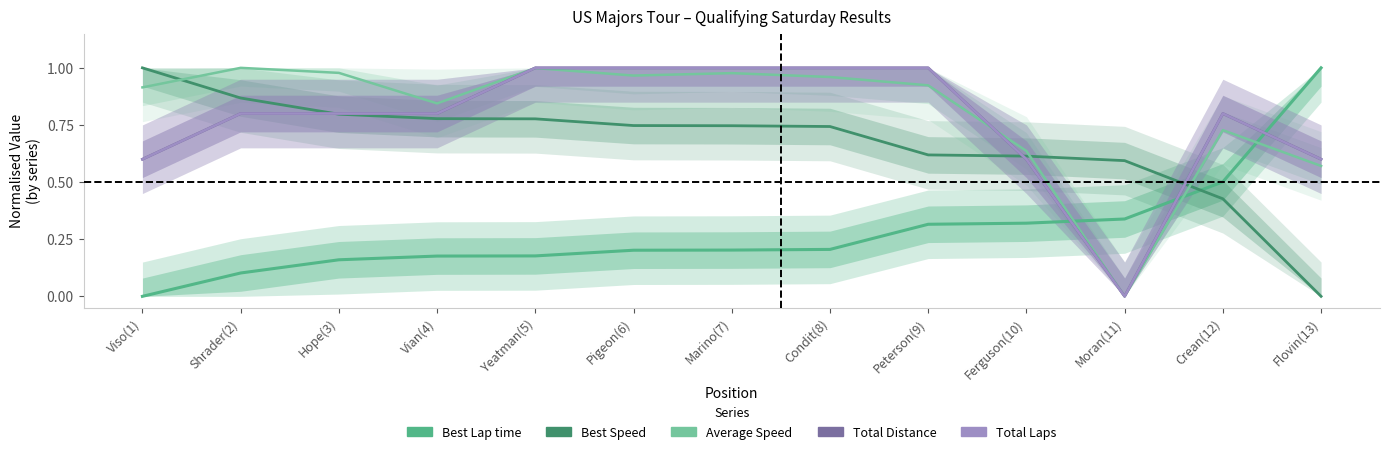

What is the average value of the Best Lap time series?

0.3